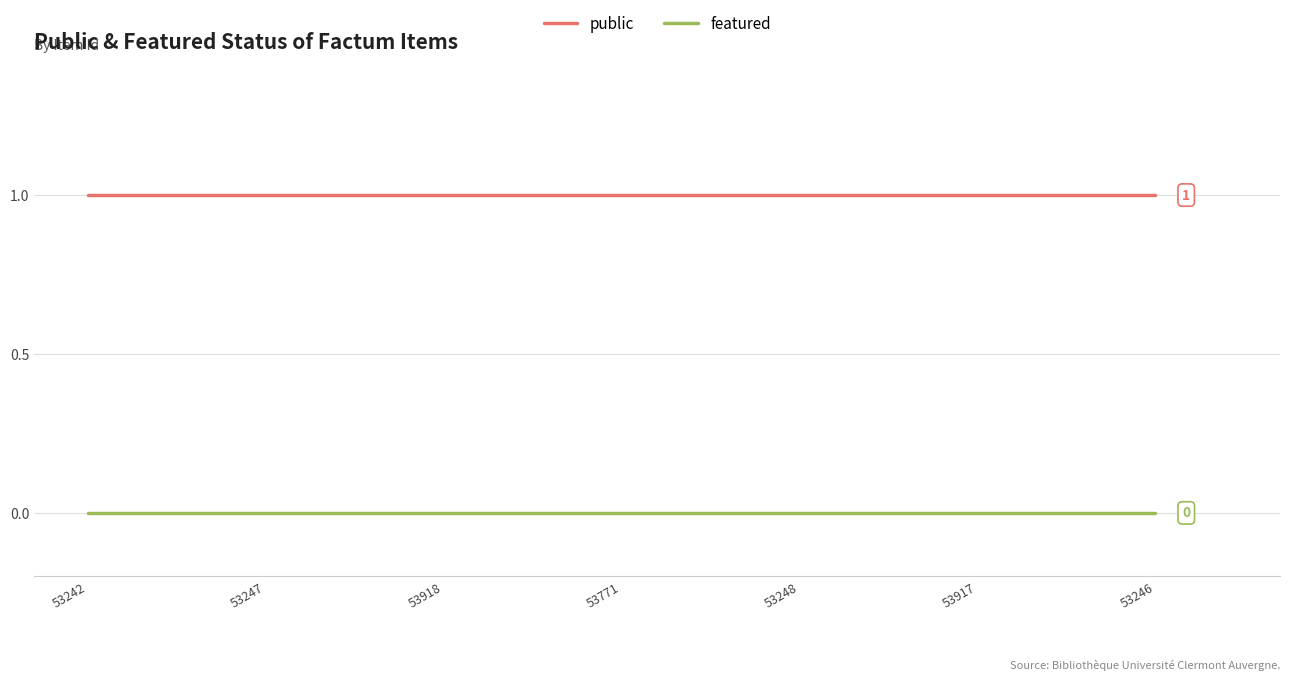

Reading left to right, what are all the values shown in this chart?

public: 53242=1	53247=1	53918=1	53771=1	53248=1	53917=1	53246=1
featured: 53242=0	53247=0	53918=0	53771=0	53248=0	53917=0	53246=0